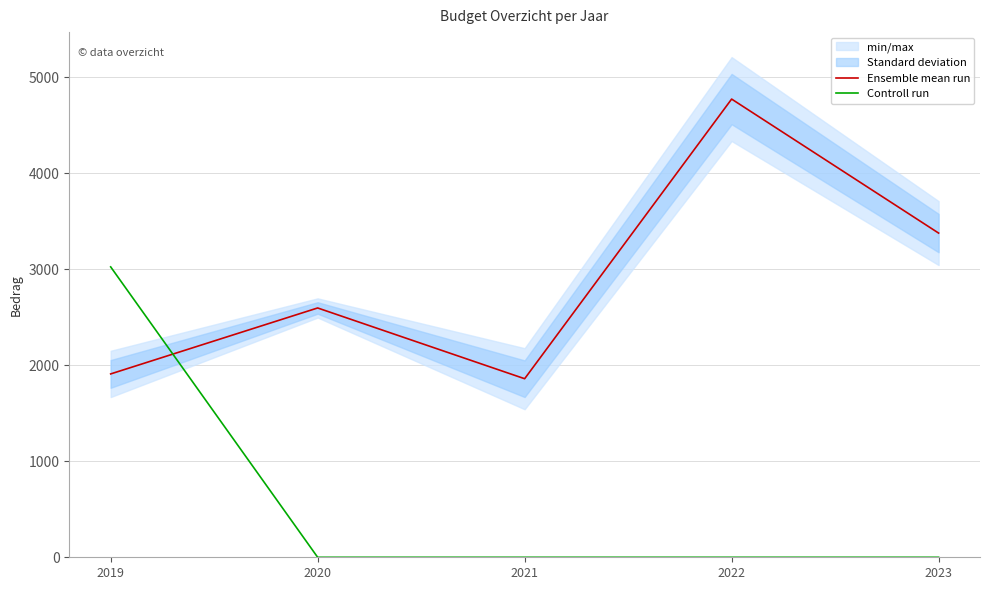

At how many categories does at least one series exceed 582?

5